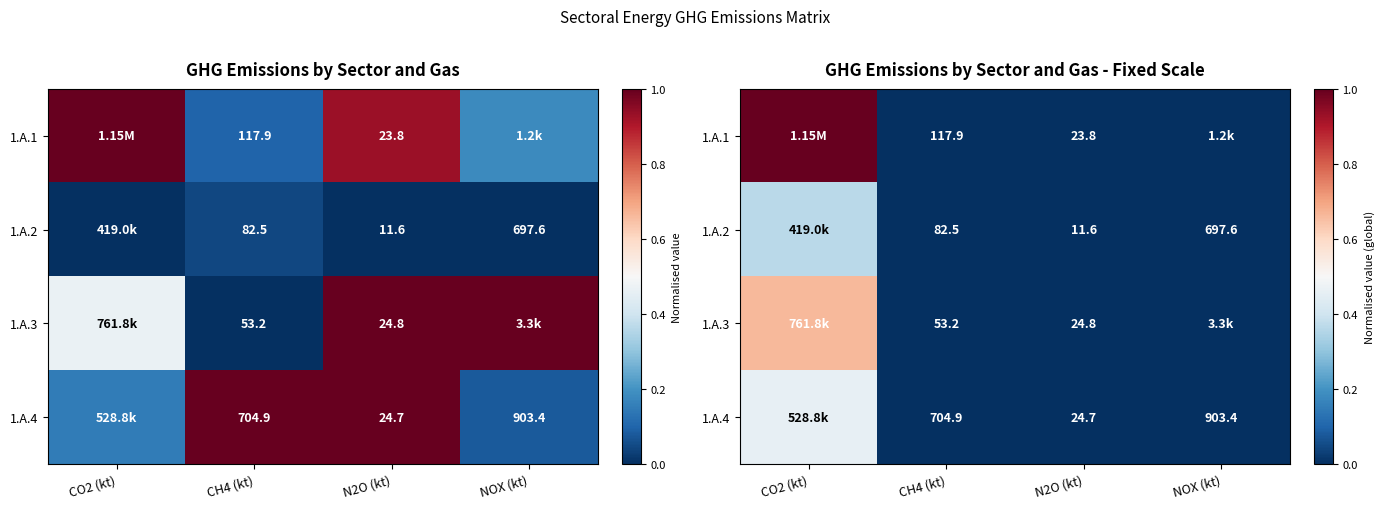

At which category does the chart reach its minimum across all series?

N2O (kt)